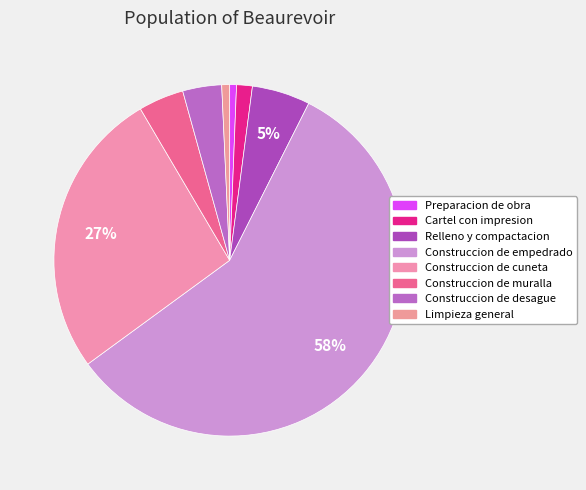

Which slice is the largest?

Construccion de empedrado